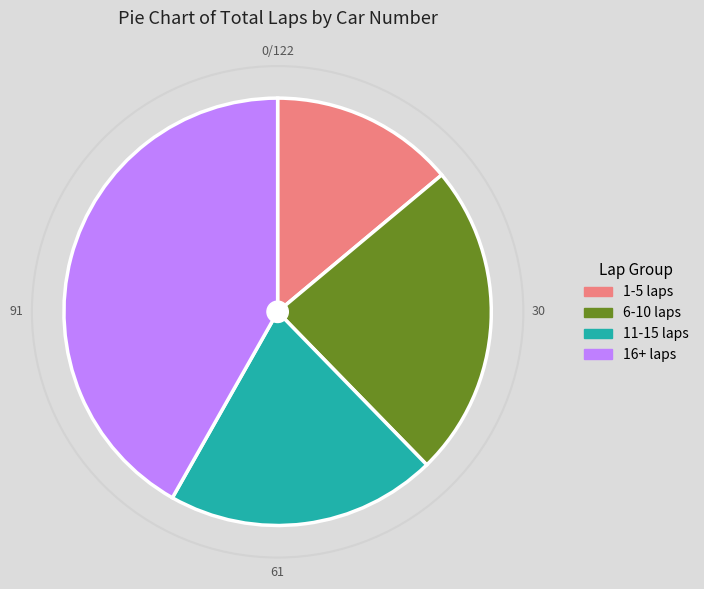

Is the sum of 16+ laps and 6-10 laps greater than half?

Yes